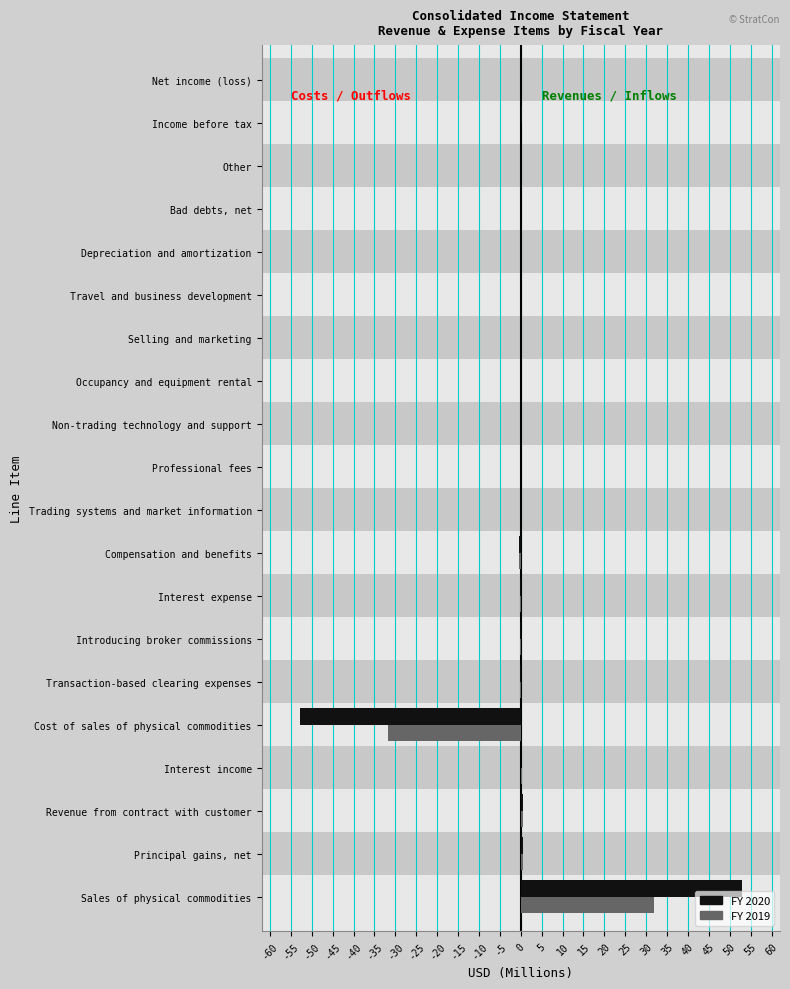

What is the maximum value for FY 2020?

52.9